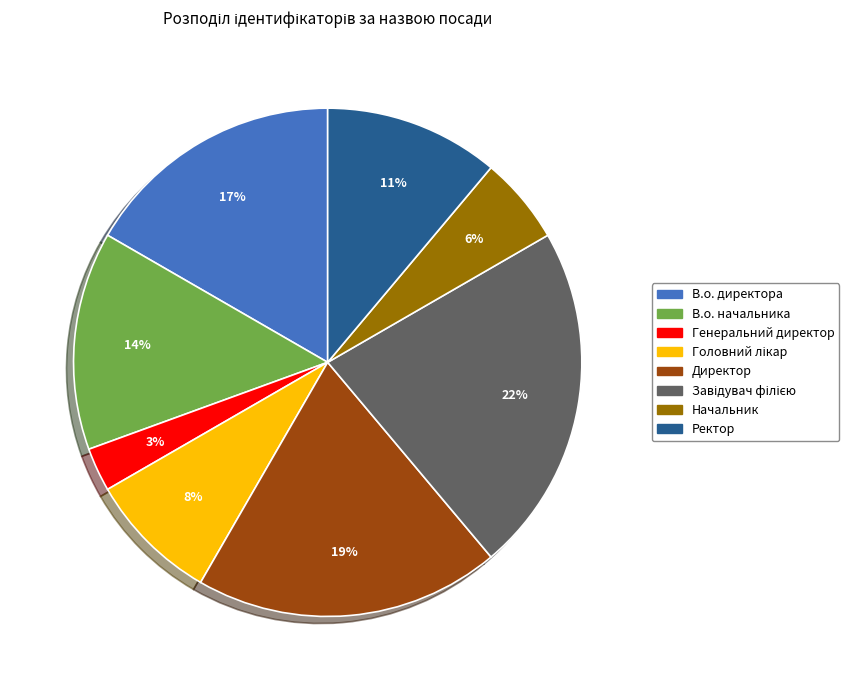

To the nearest percent, what percentage of the pie is Ректор?

11%